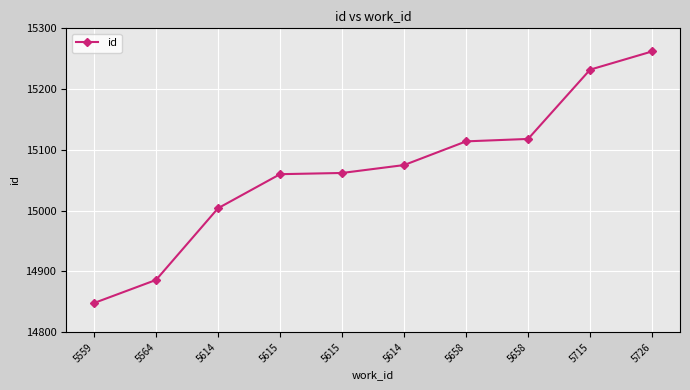

Reading left to right, transcribe all the data shown in this chart.

14848	14886	15004	15060	15062	15075	15114	15118	15232	15262